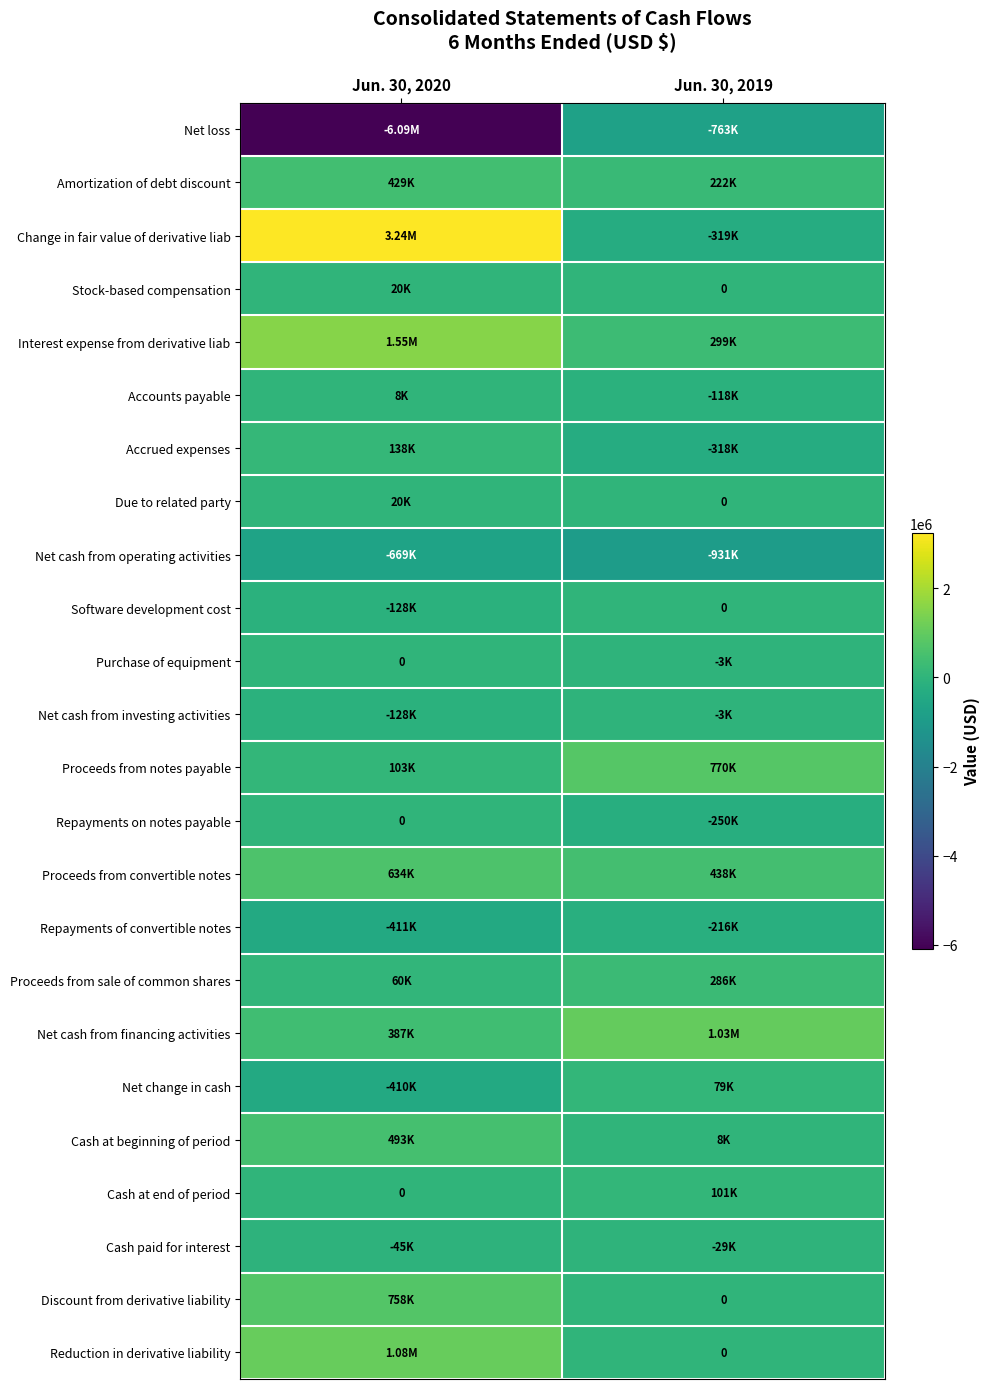

At which category is the sum across all series the highest?

Jun. 30, 2020